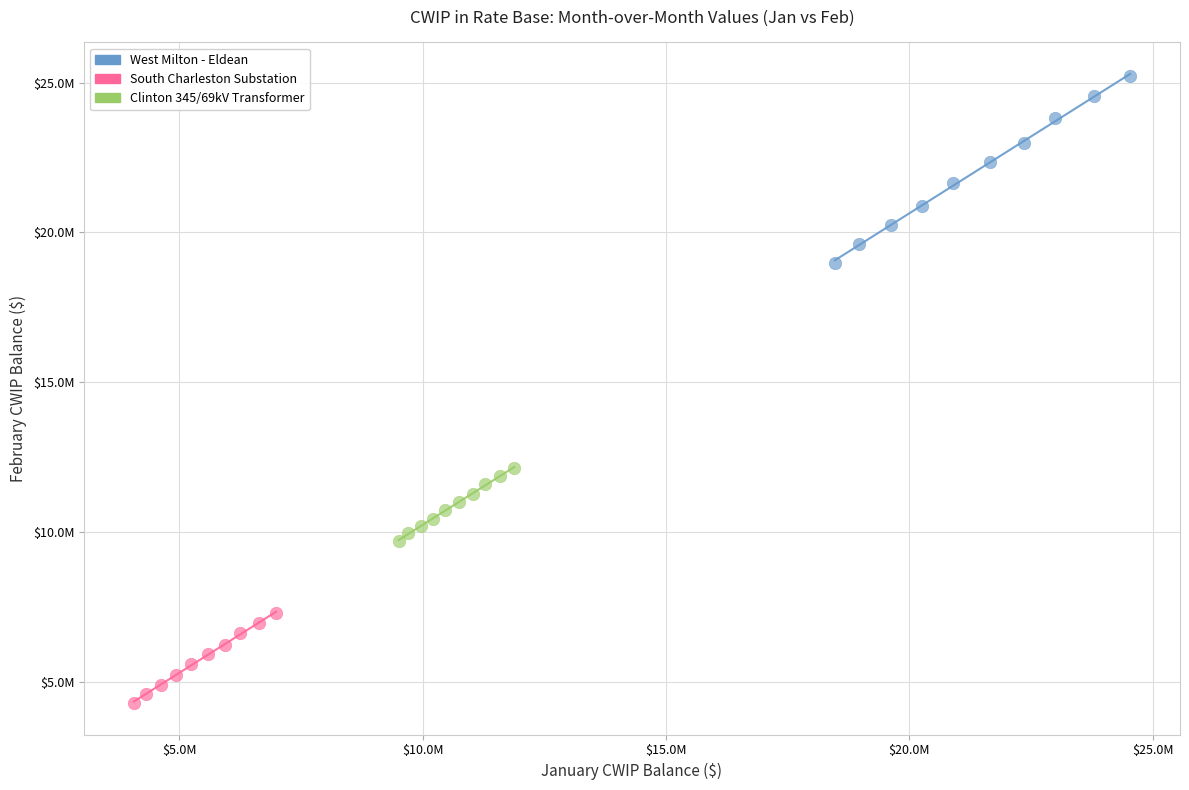

Which series contains the lowest Y value?

South Charleston Substation